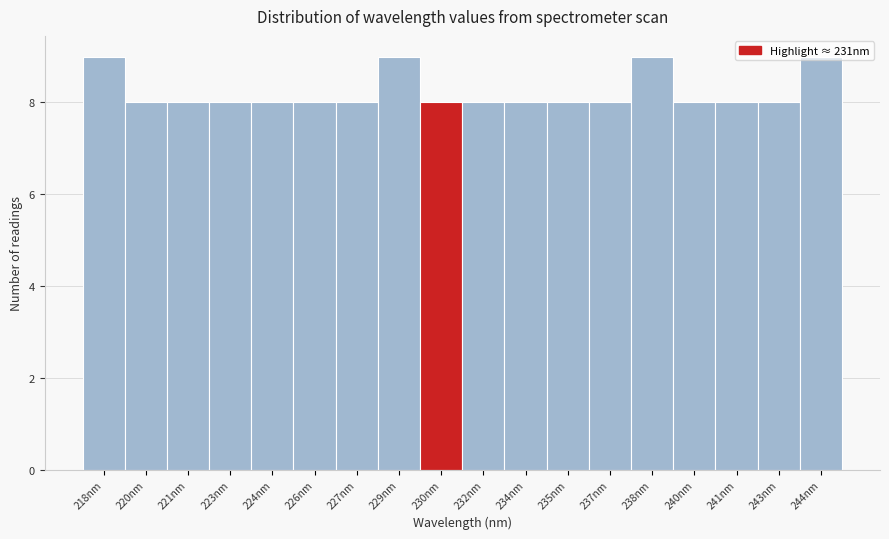

Approximately how many times larger is the value at 221nm compared to 243nm?

1.0